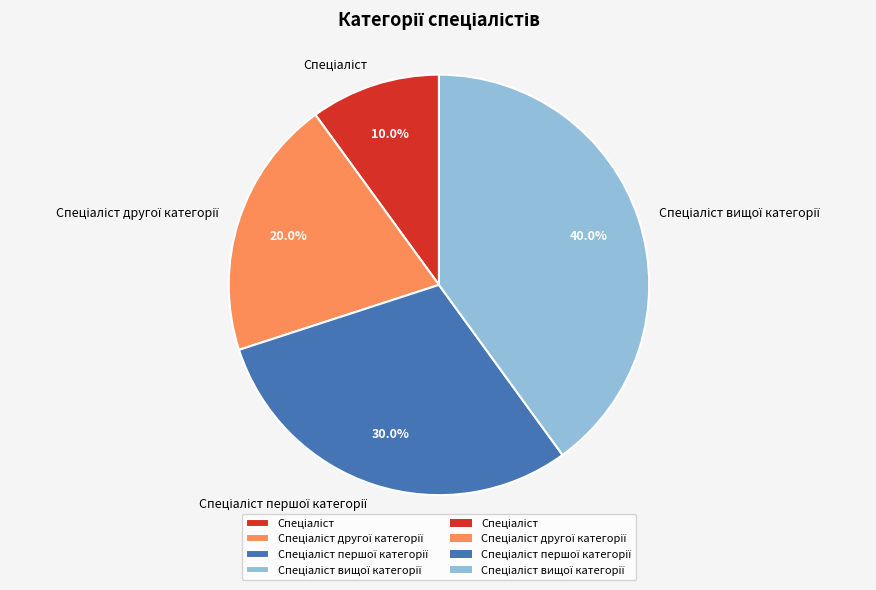

Is there any slice that represents more than half of the pie?

No